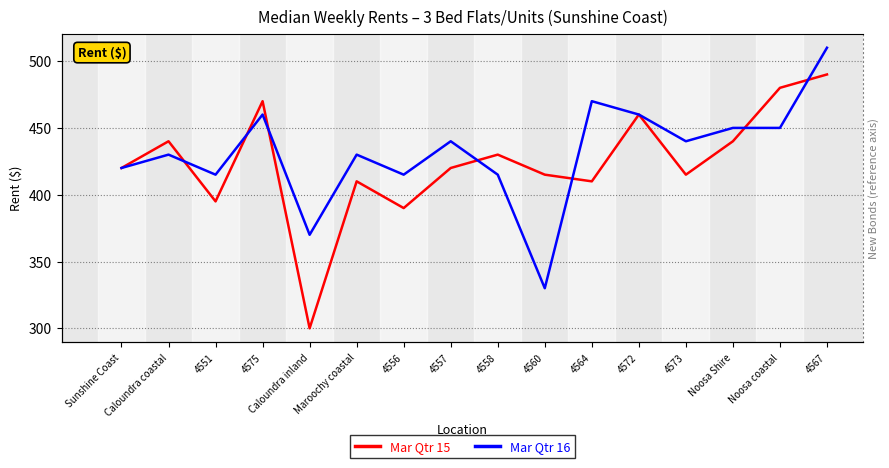

Between 4564 and 4558, which is larger?

4558